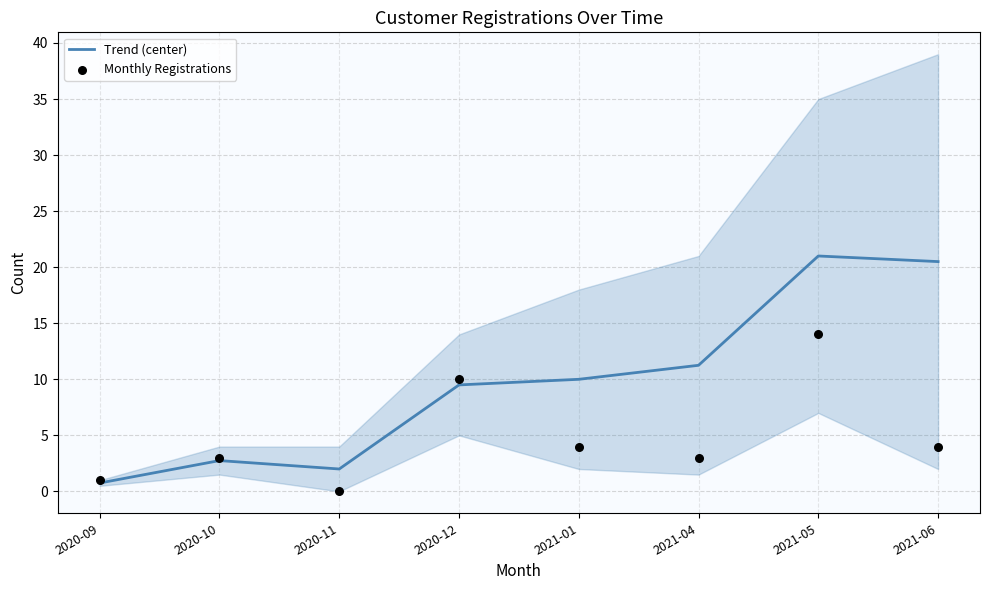

At how many categories does at least one series exceed 13?

2